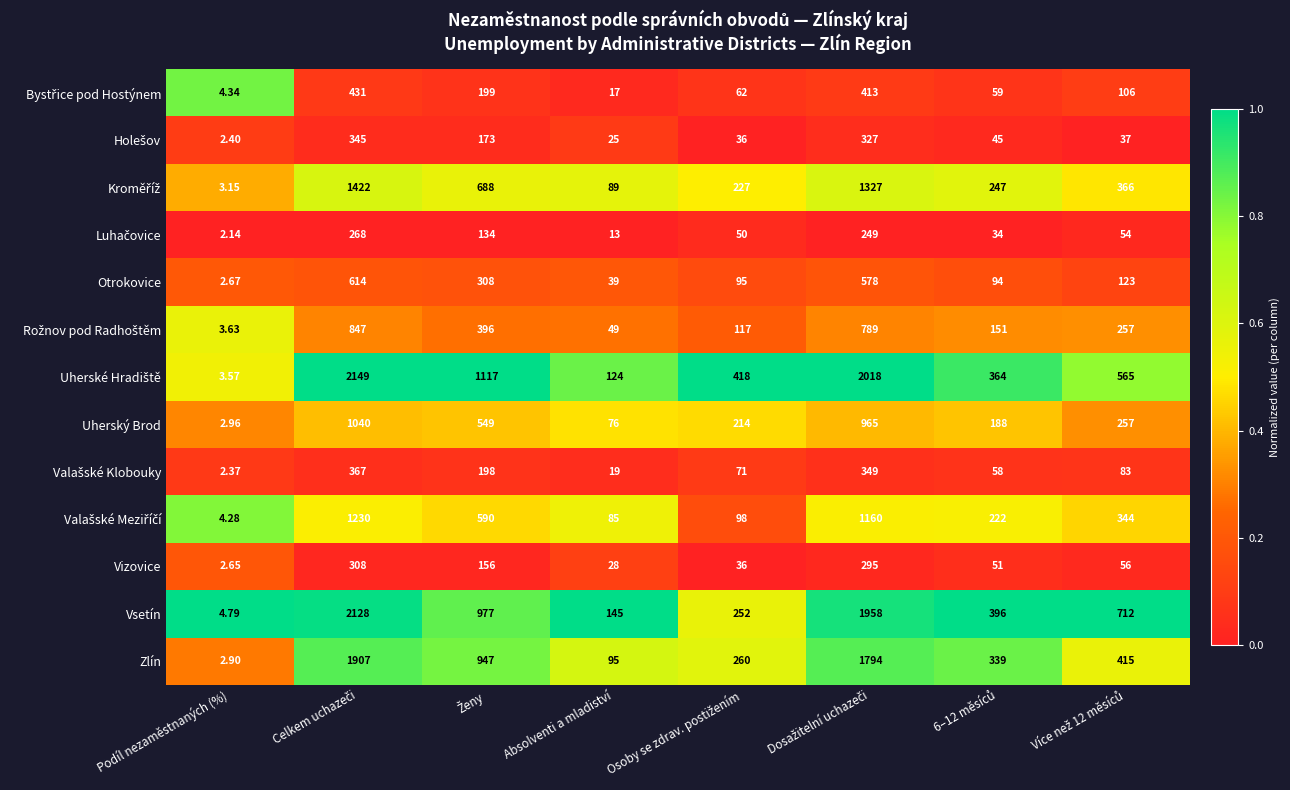

How many categories are shown in the chart?

8